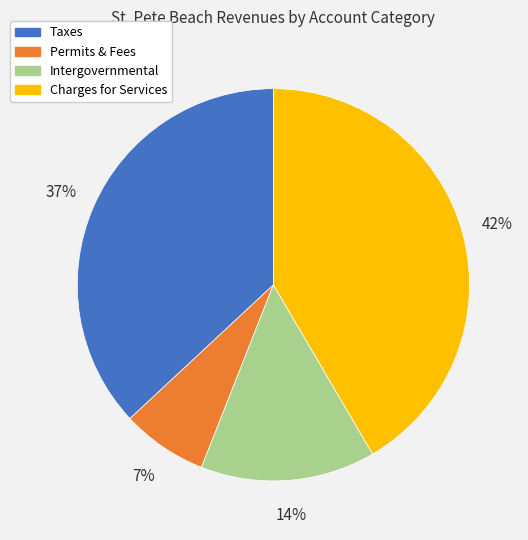

To the nearest percent, what is the average slice percentage?

25%